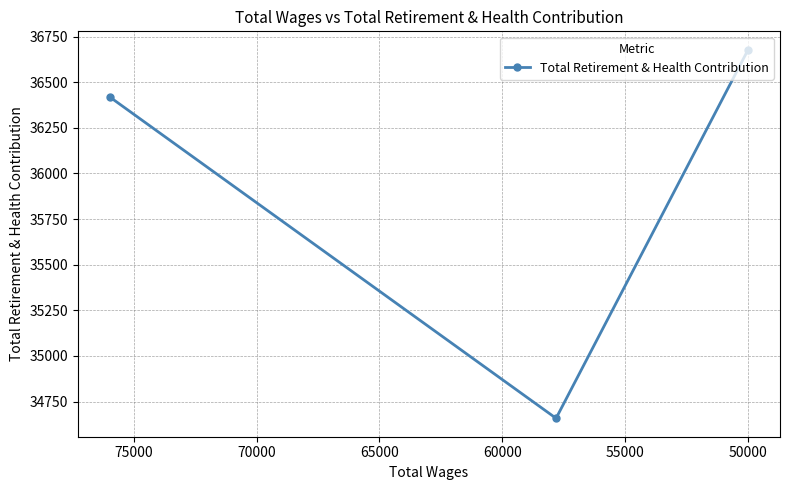

The chart shows a value of 22801 at 55000. True or false?

False